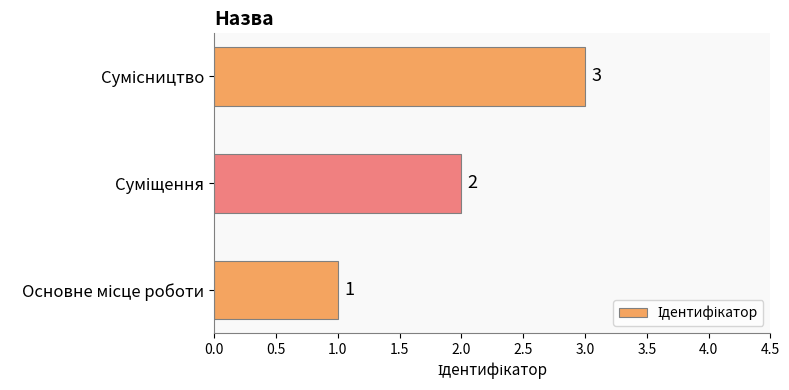

Count the values in the range 1 to 3.

3